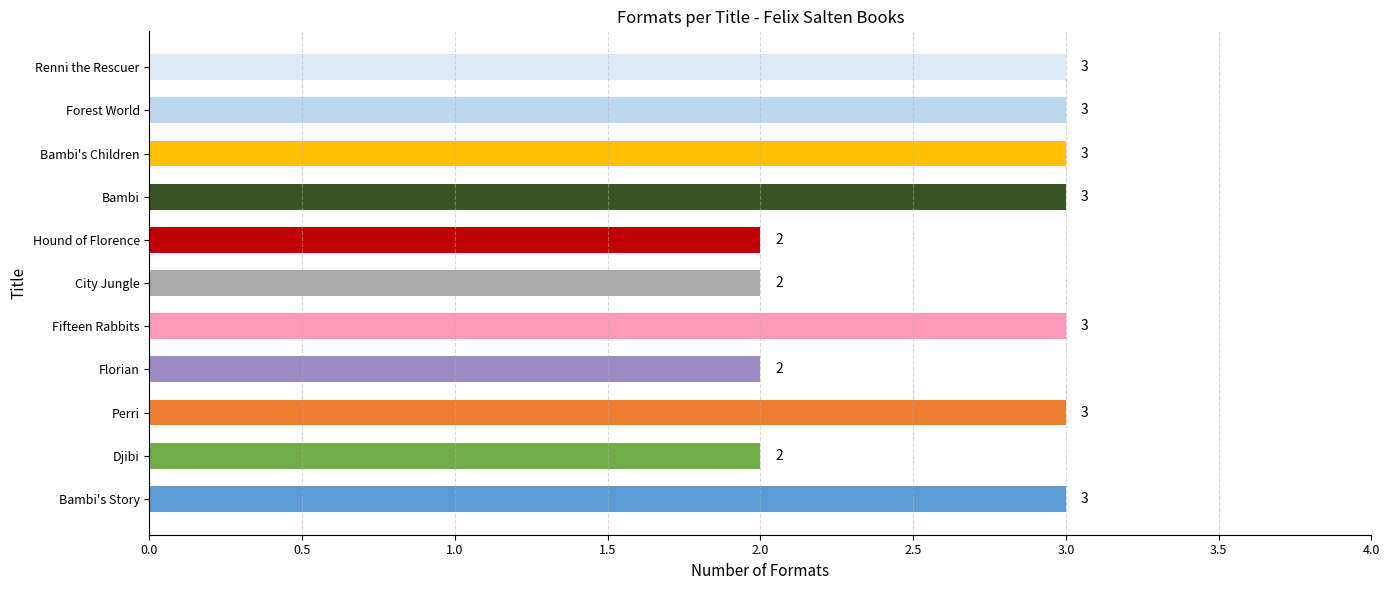

Reading bottom to top, list all the values displayed in this chart.

3	2	3	2	3	2	2	3	3	3	3